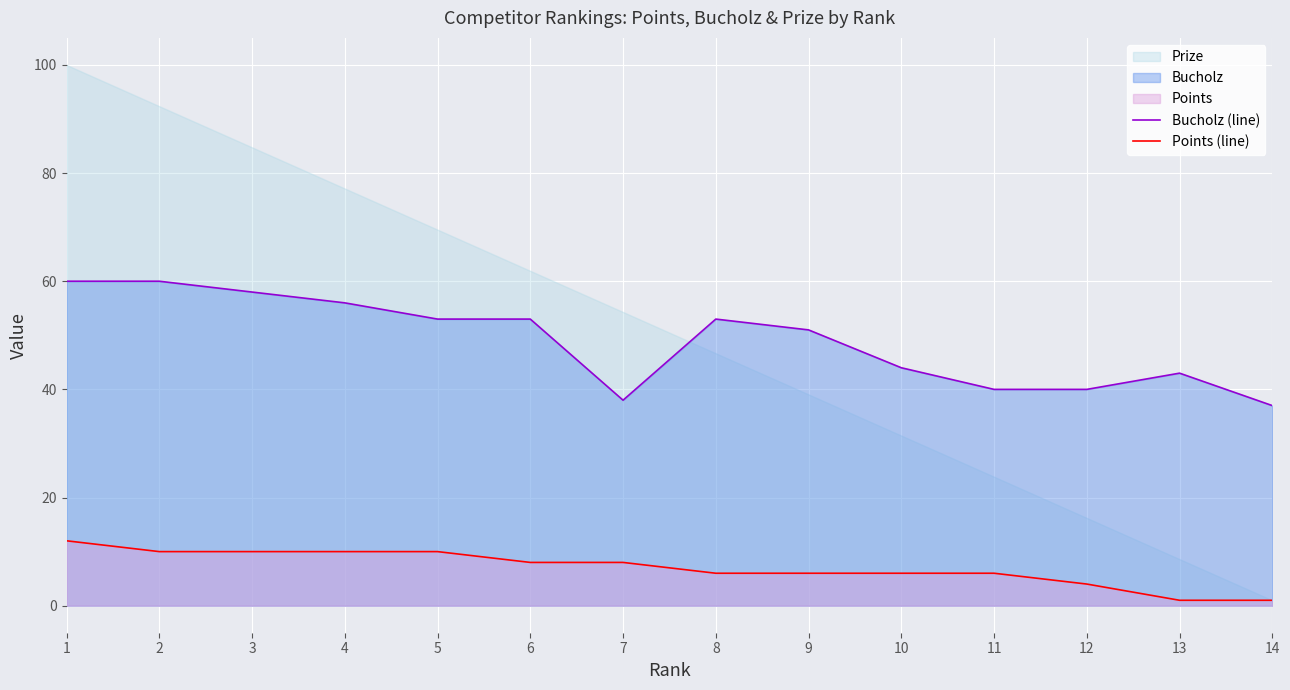

What is the difference between the maximum and minimum values in the Points (line) series?

11